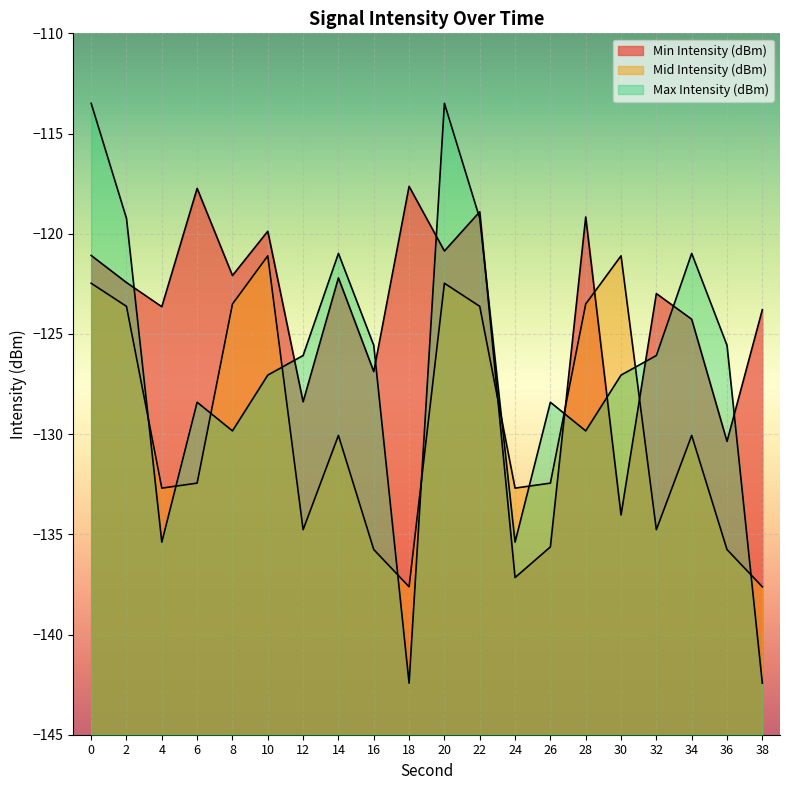

Reading left to right, extract all data points from this chart.

Min Intensity (dBm): -121.1	-122.4	-123.6	-117.7	-122.1	-119.9	-128.4	-122.2	-126.9	-117.6	-120.9	-118.9	-137.2	-135.6	-119.2	-134.0	-123.0	-124.3	-130.4	-123.8
Mid Intensity (dBm): -122.5	-123.6	-132.7	-132.4	-123.5	-121.1	-134.8	-130.1	-135.8	-137.6	-122.5	-123.6	-132.7	-132.4	-123.5	-121.1	-134.8	-130.1	-135.8	-137.6
Max Intensity (dBm): -113.5	-119.2	-135.4	-128.4	-129.8	-127.1	-126.1	-121.0	-125.6	-142.4	-113.5	-119.2	-135.4	-128.4	-129.8	-127.1	-126.1	-121.0	-125.6	-142.4